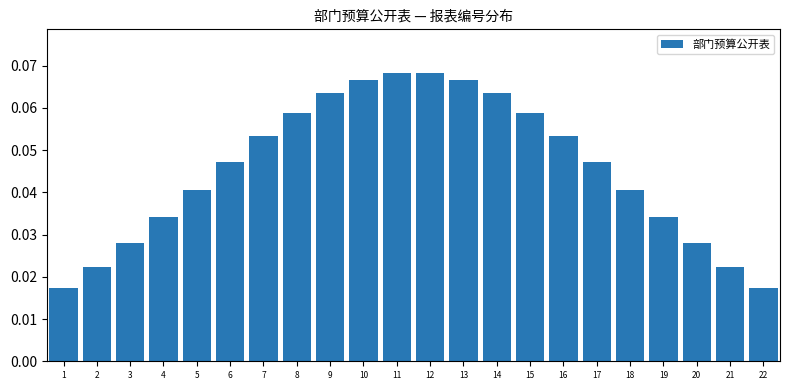

Count the values in the range 0 to 1.

22